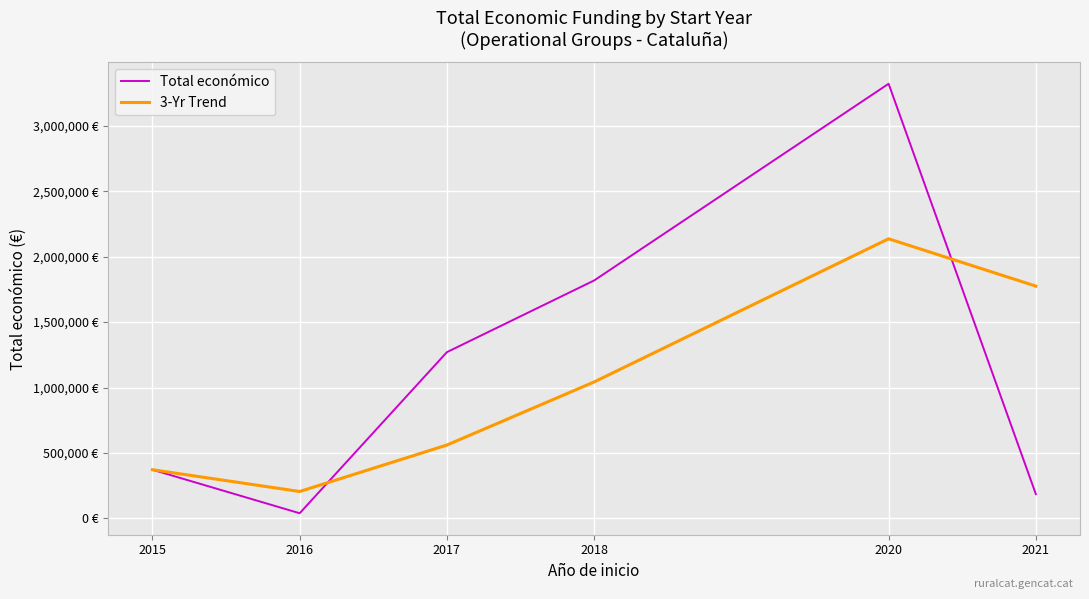

What are all the series names shown in the legend?

Total económico, 3-Yr Trend